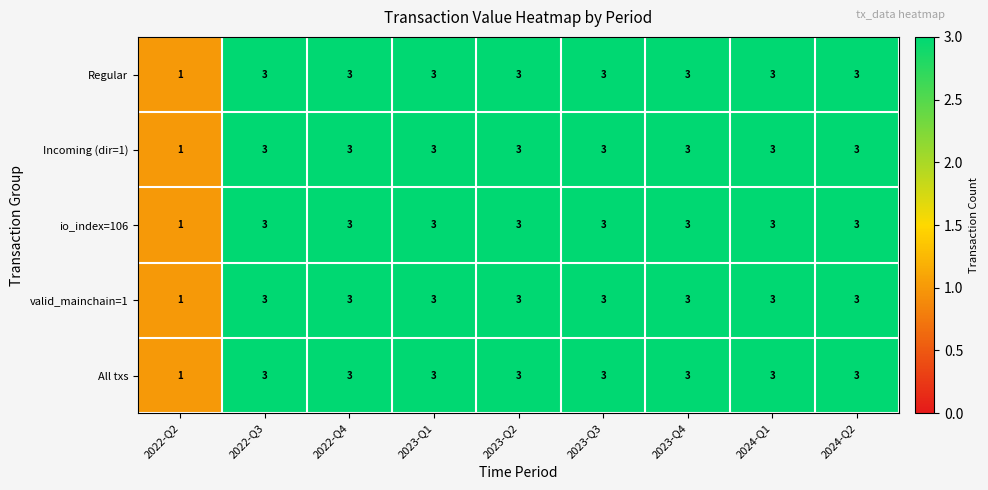

What is the sum of all io_index=106 values?

25